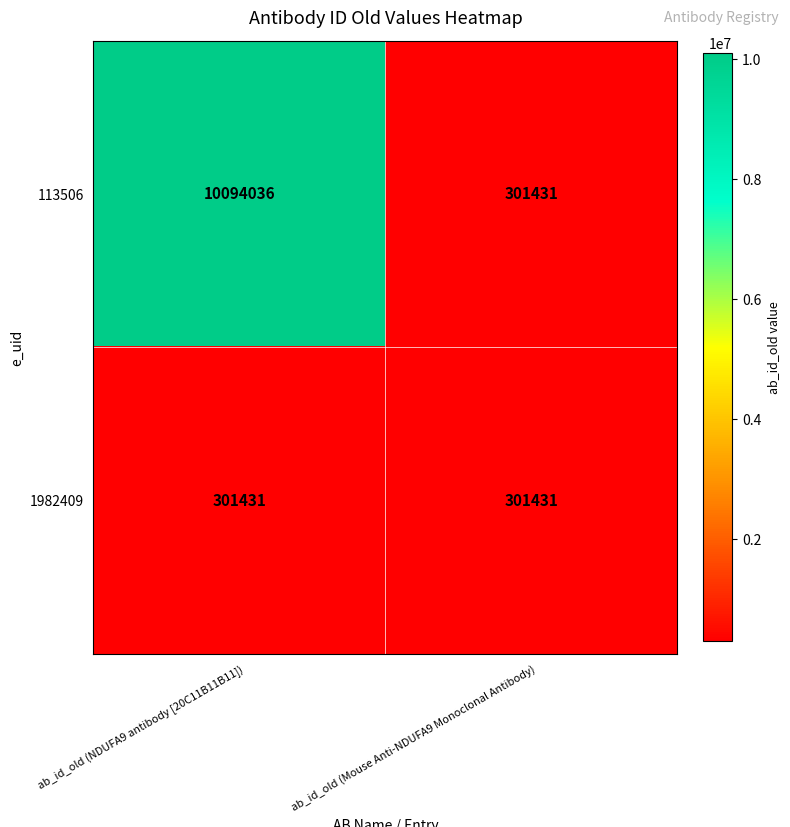

Reading left to right, what are all the values shown in this chart?

113506: ab_id_old (NDUFA9 antibody [20C11B11B11])=10094036	ab_id_old (Mouse Anti-NDUFA9 Monoclonal Antibody)=301431
1982409: ab_id_old (NDUFA9 antibody [20C11B11B11])=301431	ab_id_old (Mouse Anti-NDUFA9 Monoclonal Antibody)=301431